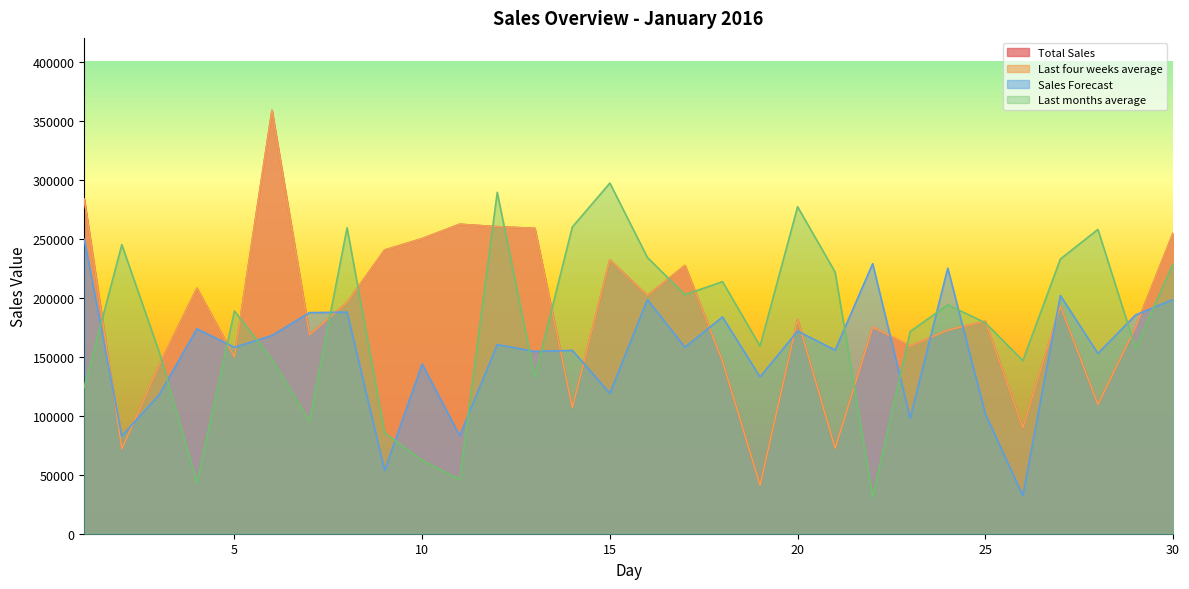

At 10, list the series in order from smallest to largest.

Last months average, Sales Forecast, Total Sales, Last four weeks average